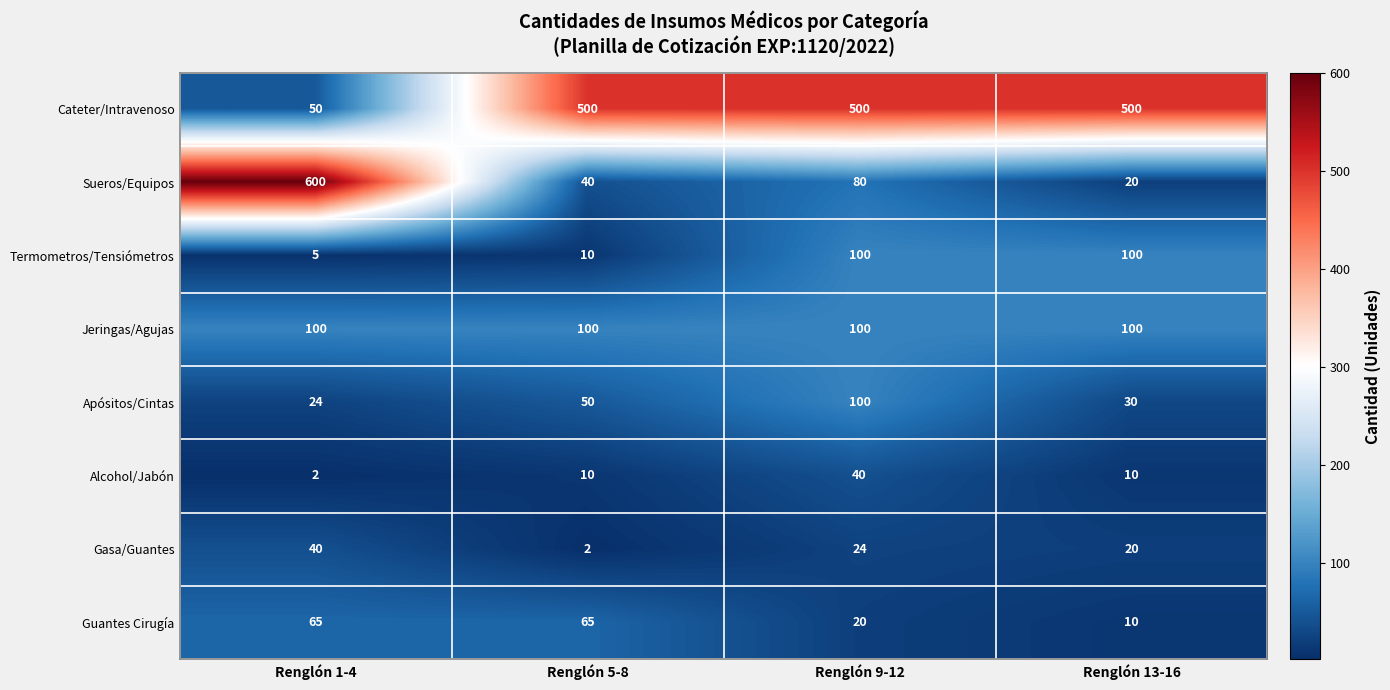

The value of Gasa/Guantes at Renglón 13-16 is 10. True or false?

False